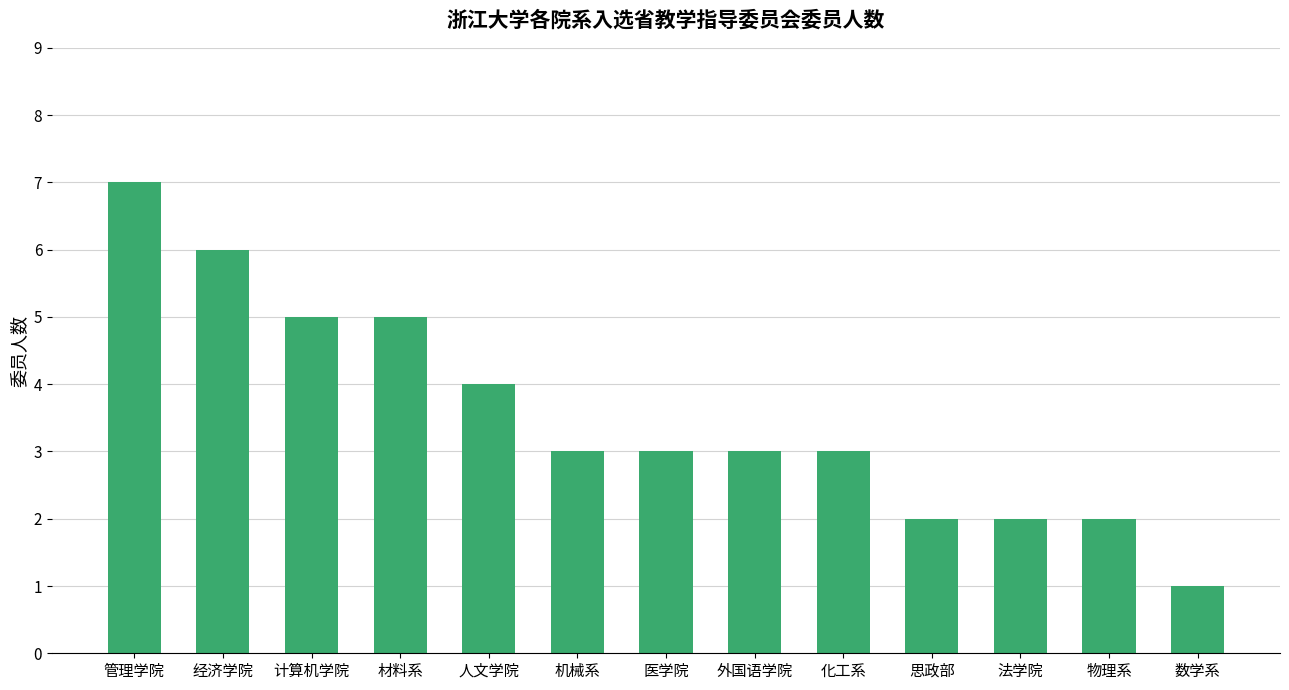

What is the label of the 13th bar from the right?

管理学院